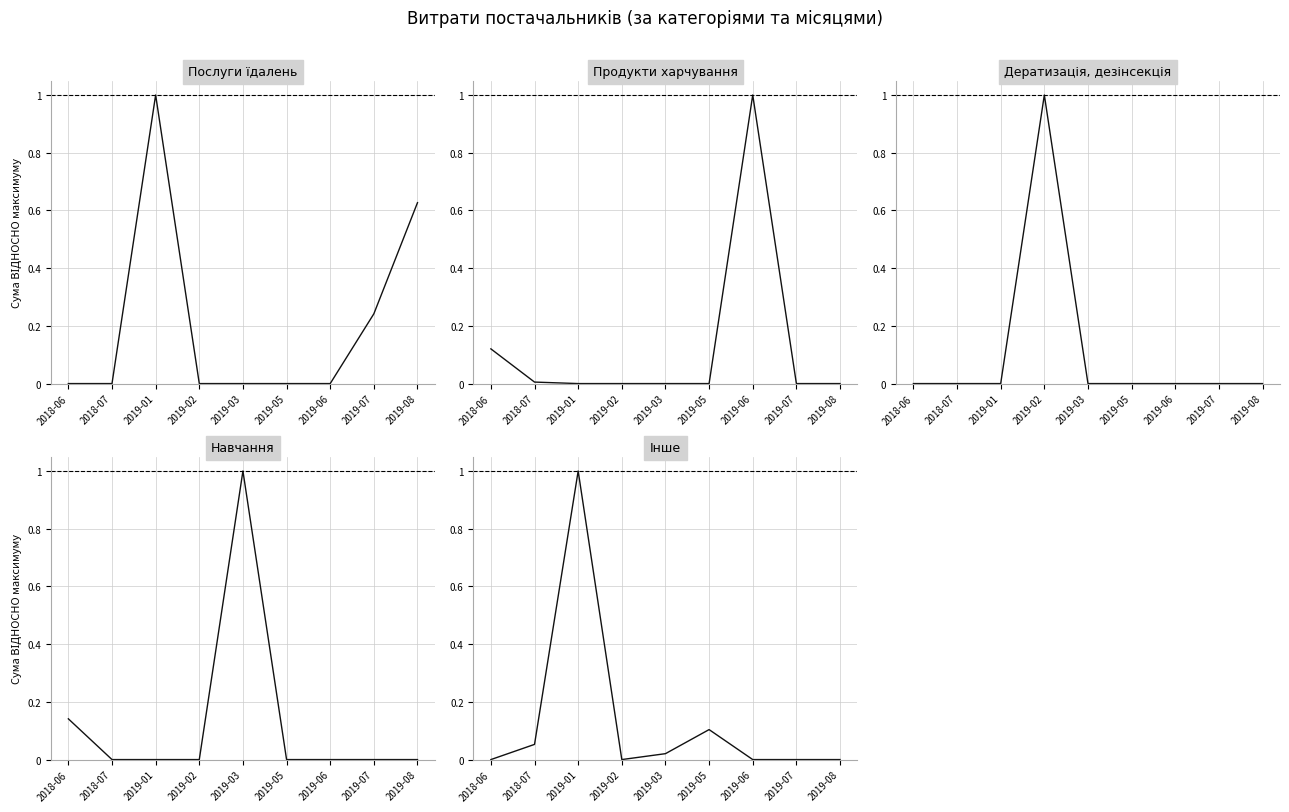

True or false: Інше and Послуги їдалень cross at least once.

False